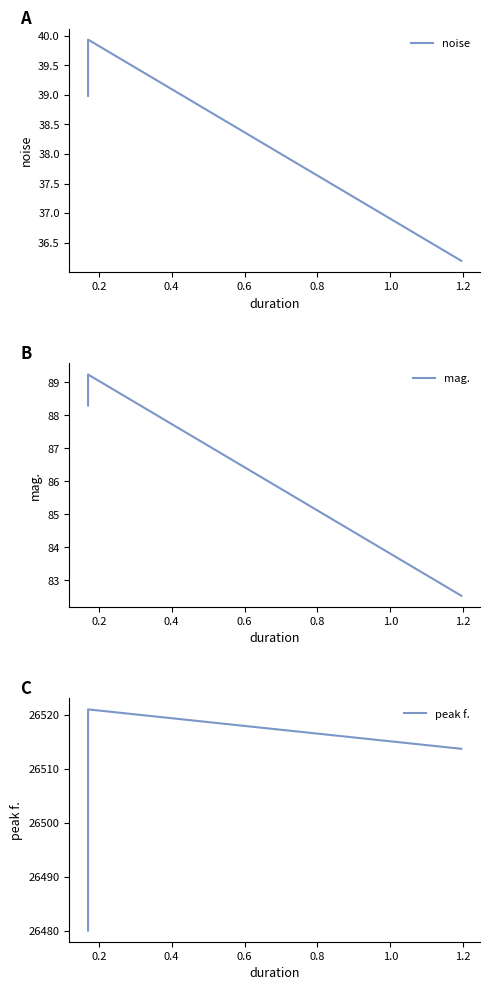

What is the lowest value of the peak f. series?

26480.0